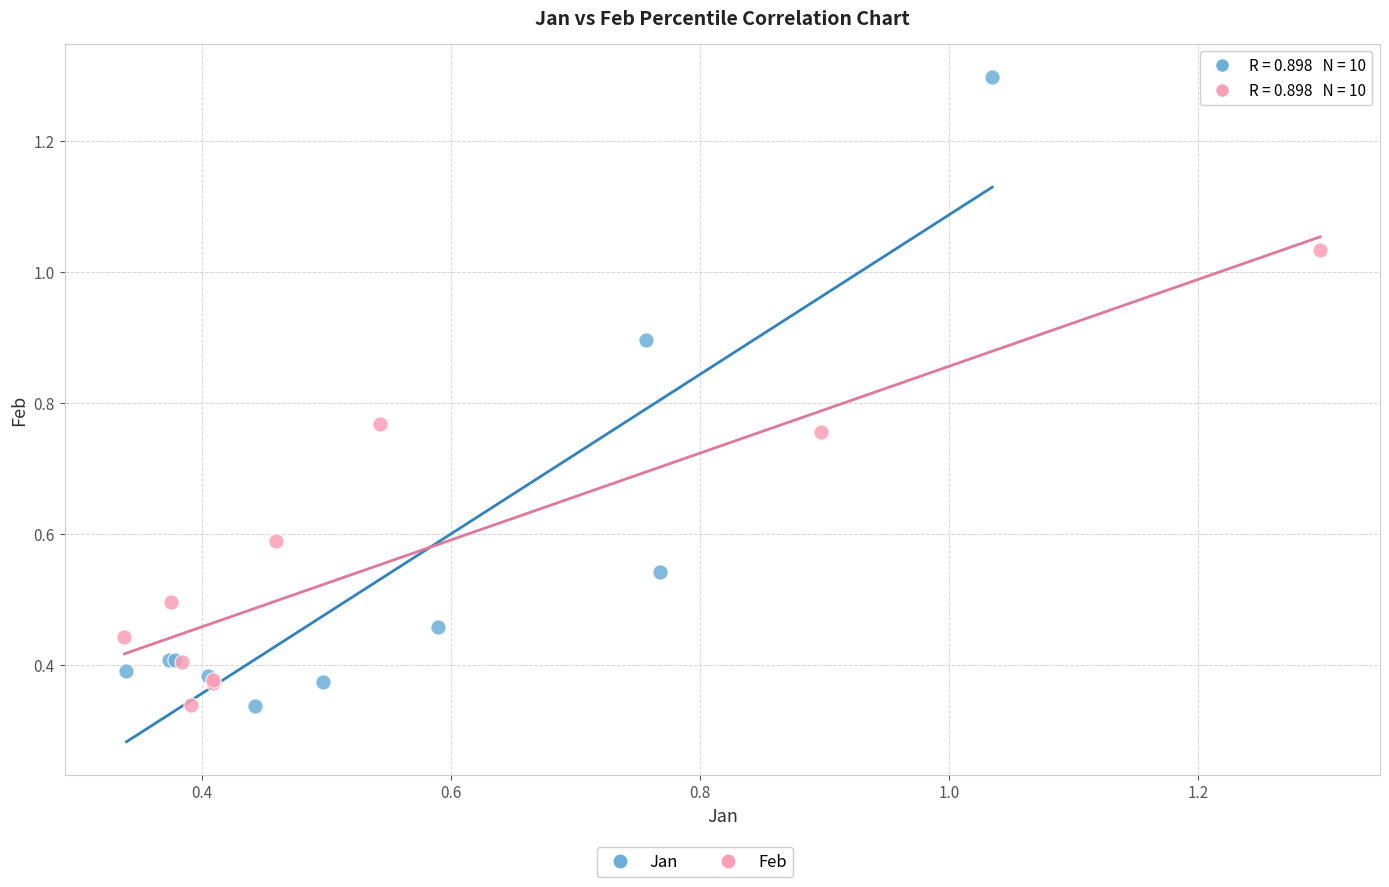

Which series contains the highest Y value?

Jan